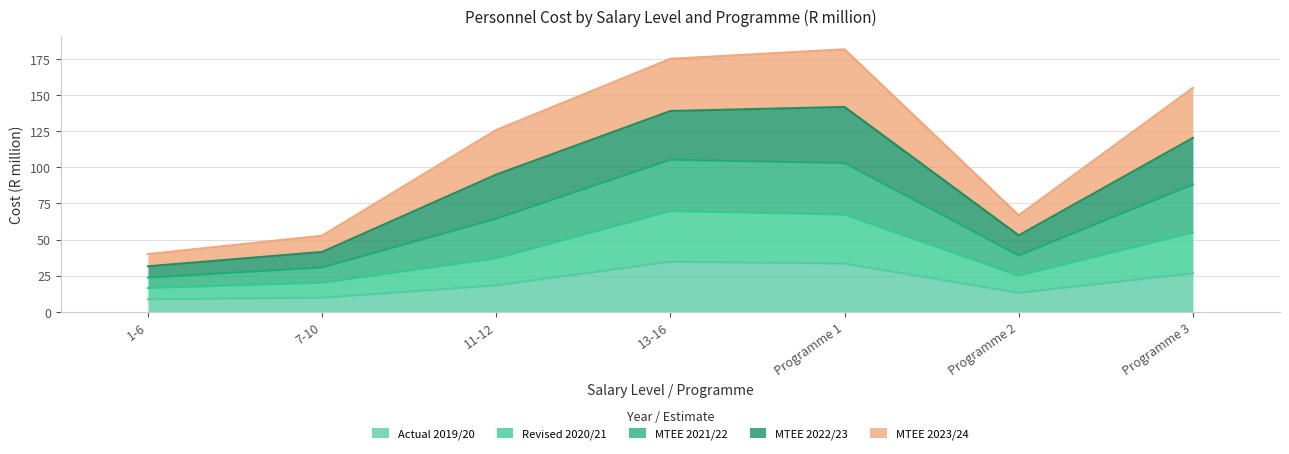

Is it true that Actual 2019/20 equals 3.2 at 7-10?

False